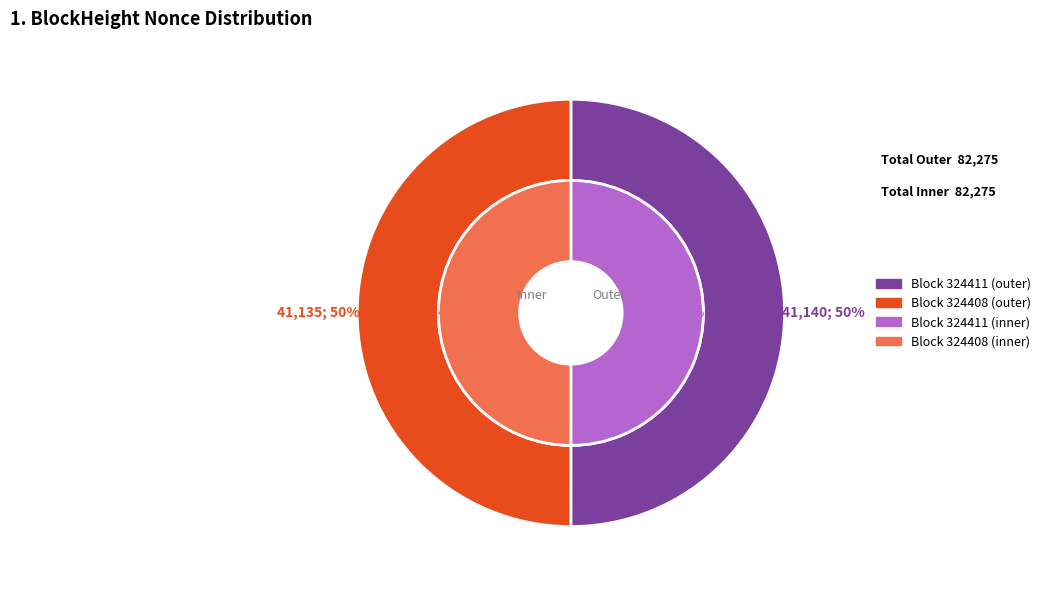

What is the largest slice in the pie chart?

324411